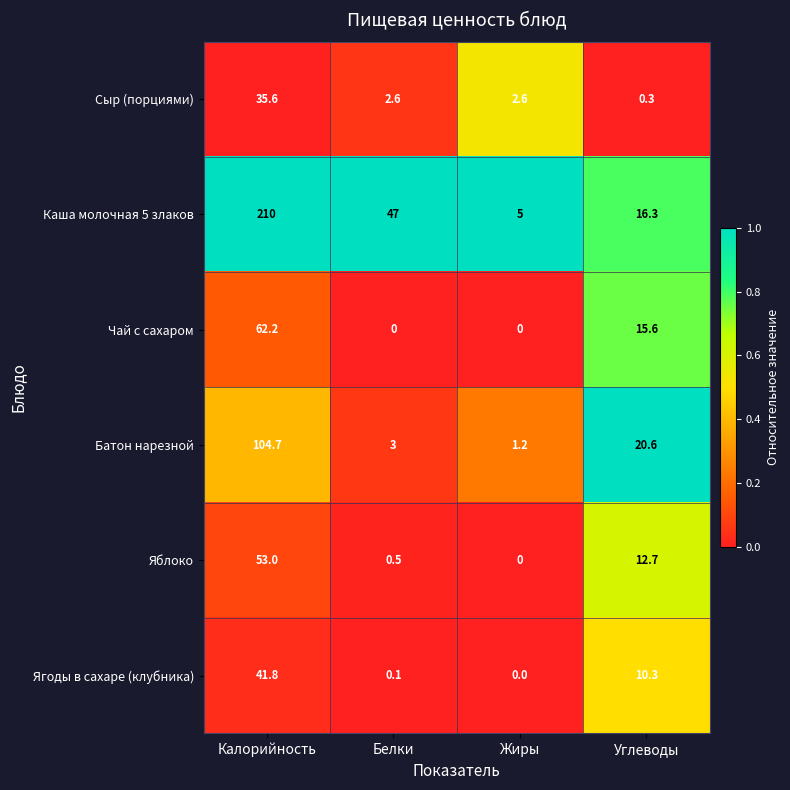

At which label does Ягоды в сахаре (клубника) reach its peak?

Калорийность